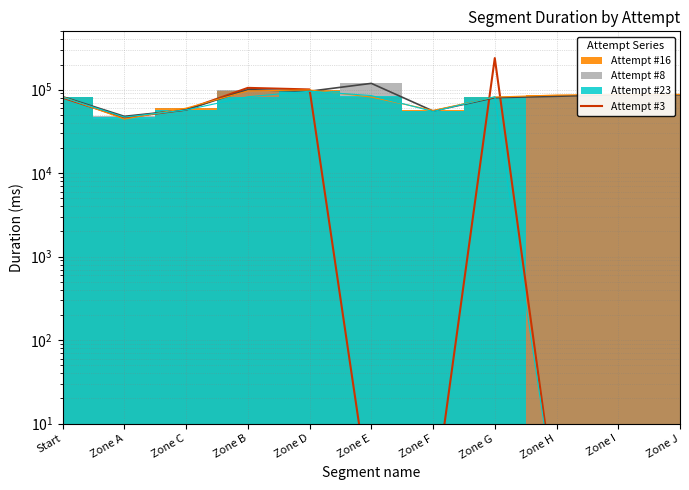

The value at Zone B is 182958. True or false?

False